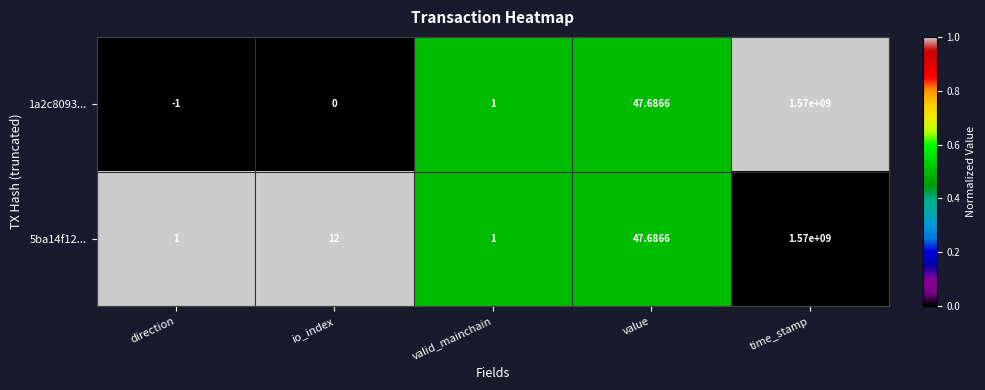

Is the value of 5ba14f12... at value greater than the value of 1a2c8093... at io_index?

Yes